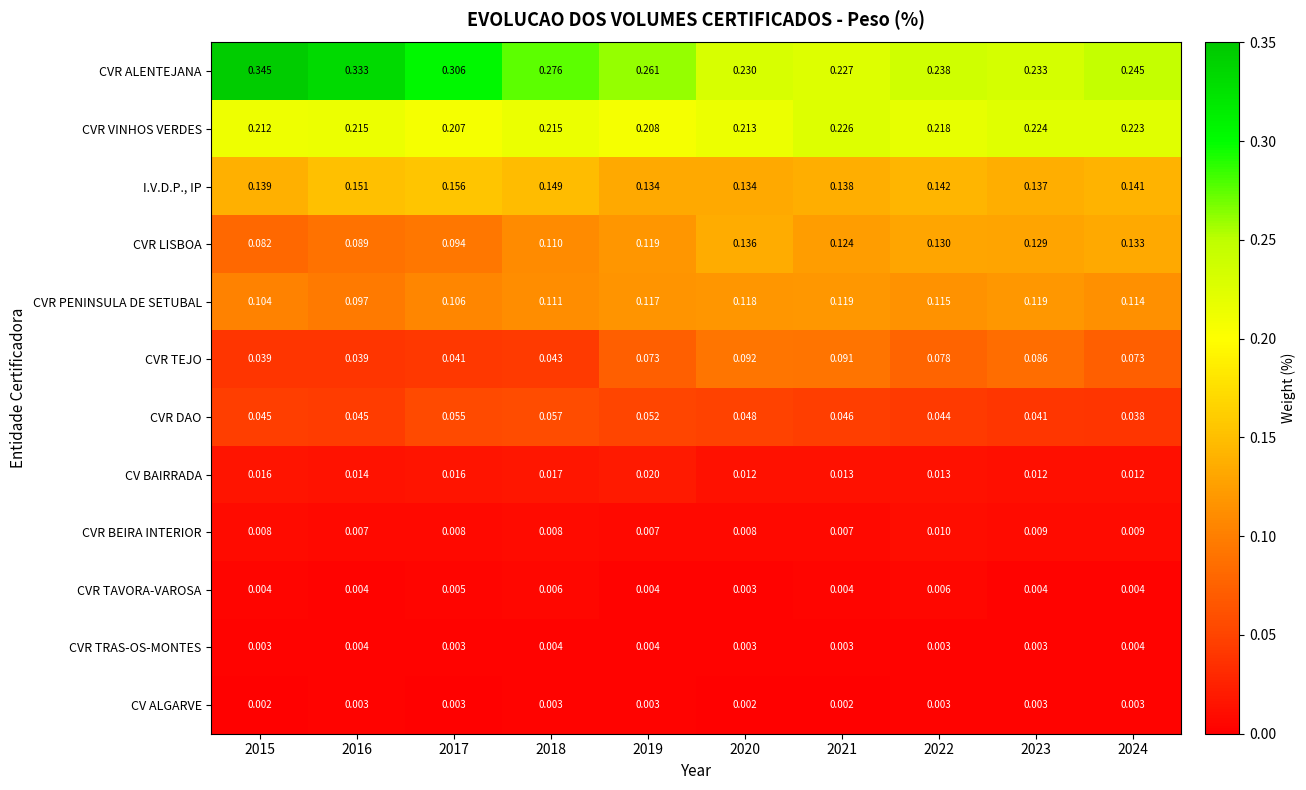

Which series changed the most between 2015 and 2022?

CVR ALENTEJANA